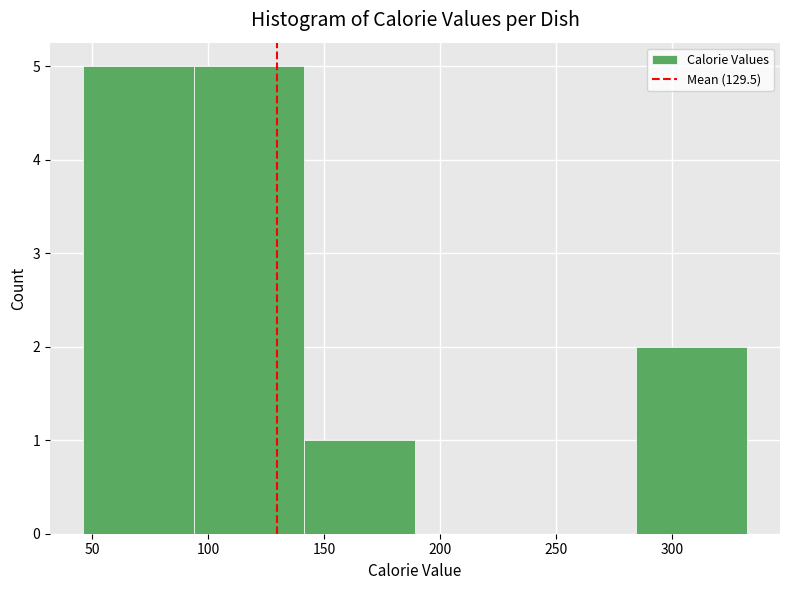

Reading left to right, transcribe this chart: for each bar, give the range it covers on the x-axis and its height. Neither the bar edges nor the heights are printed on the chart, so give them approximately, as read against the axes.

45 to 95: 5
95 to 140: 5
140 to 190: 1
190 to 235: 0
235 to 285: 0
285 to 330: 2